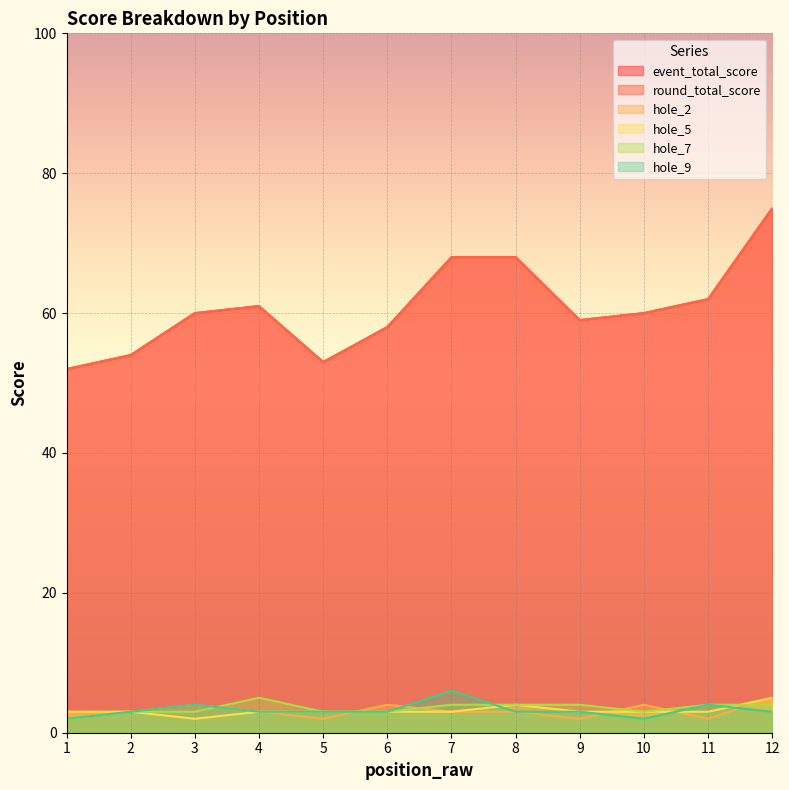

Which category has the lowest value in the hole_9 series?

1